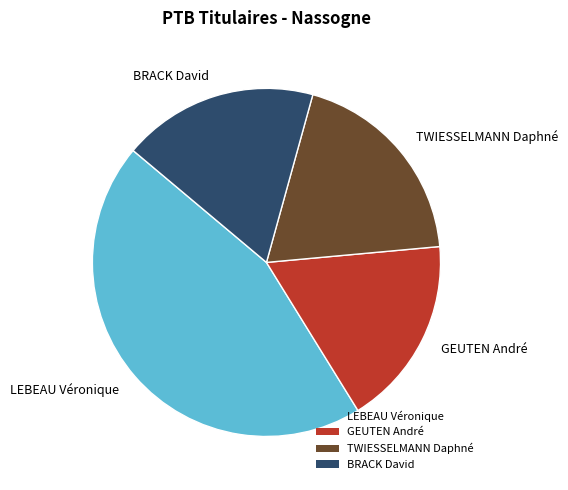

Rank the categories by value from lowest to highest.

GEUTEN André, BRACK David, TWIESSELMANN Daphné, LEBEAU Véronique